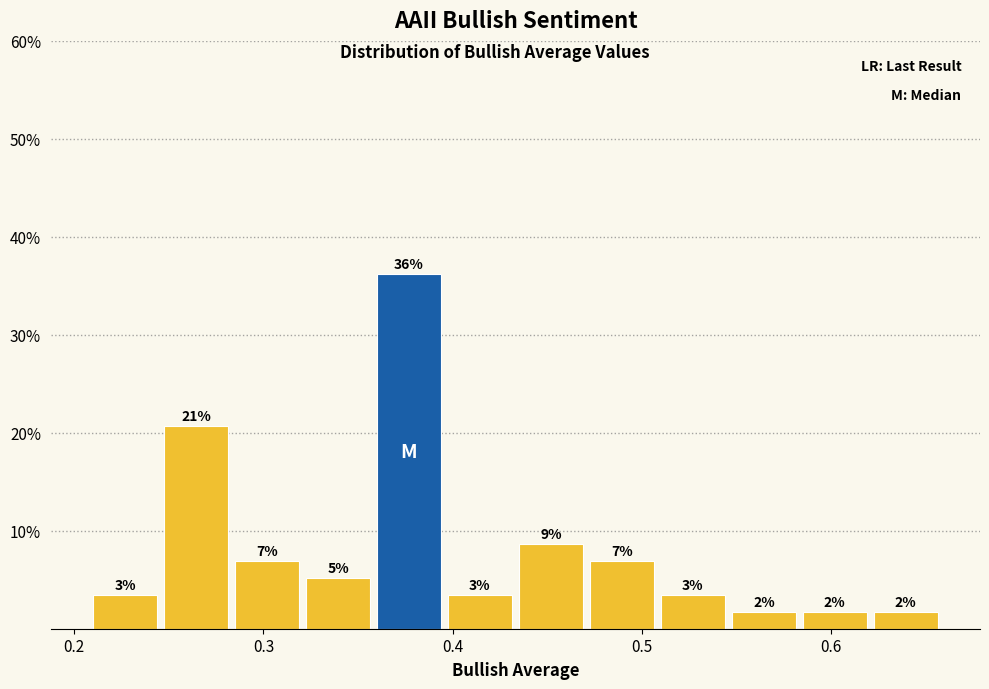

Around what value on the x-axis is the tallest bar? Give the approximate position of its centre, as read against the axis.

0.38